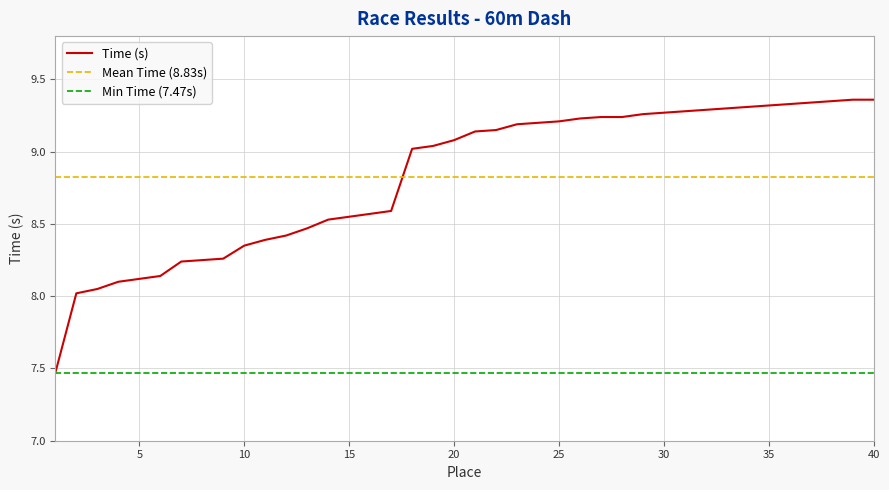

What is the minimum value shown in the chart?

7.5